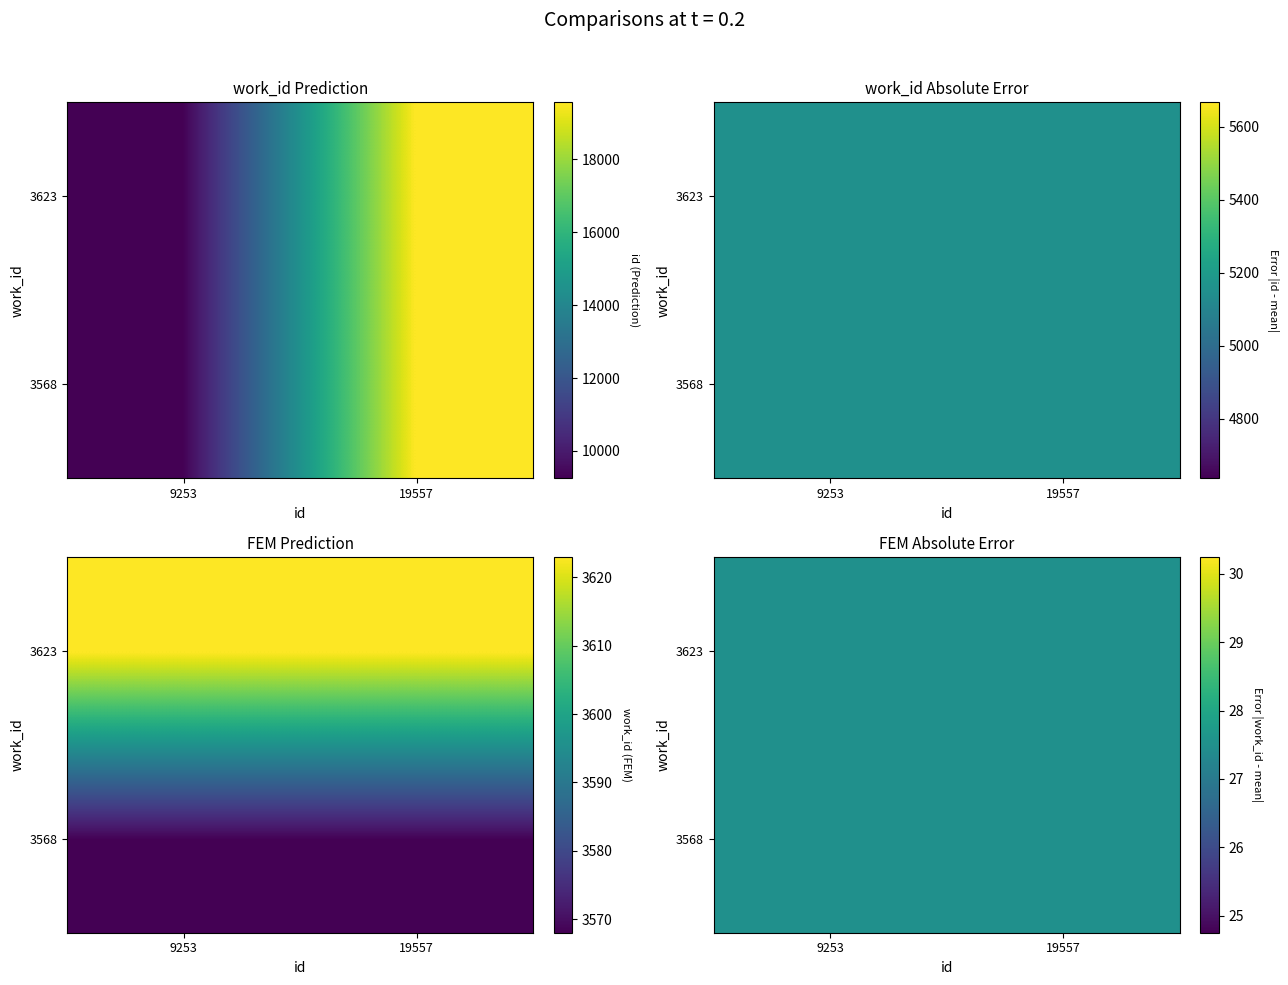

Reading right to left, transcribe all the data shown in this chart.

work_id: 3623	3568
id: 19557	9253